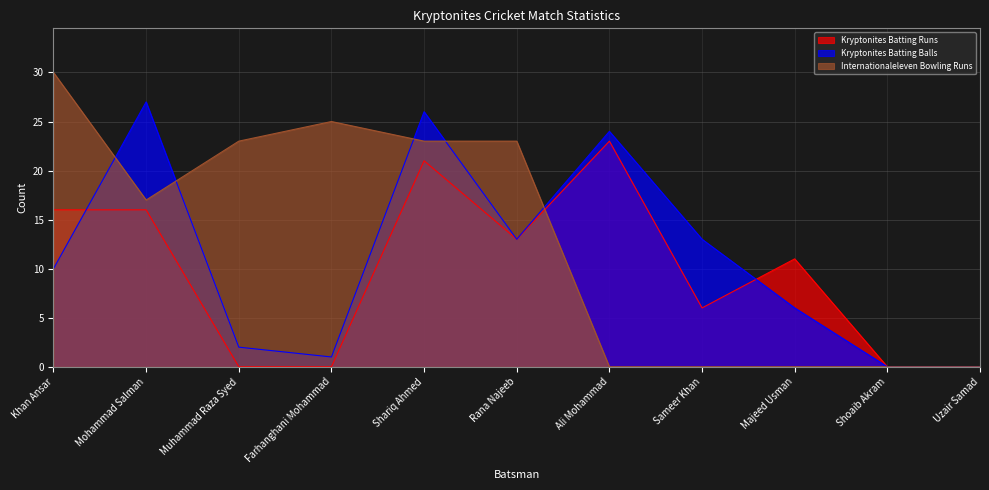

The Kryptonites Batting Balls series shows 16 at Uzair Samad. True or false?

False